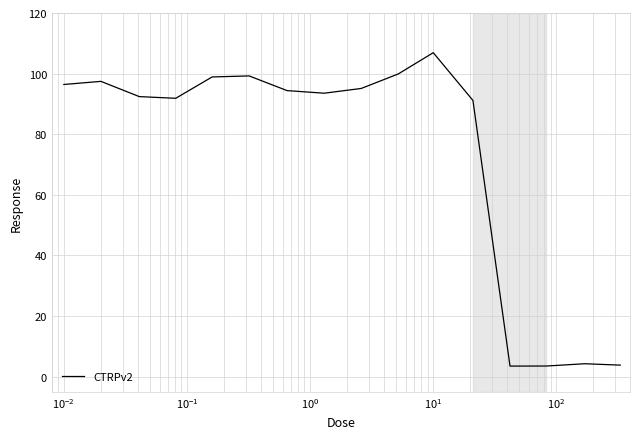

What is the minimum value shown in the chart?

3.5